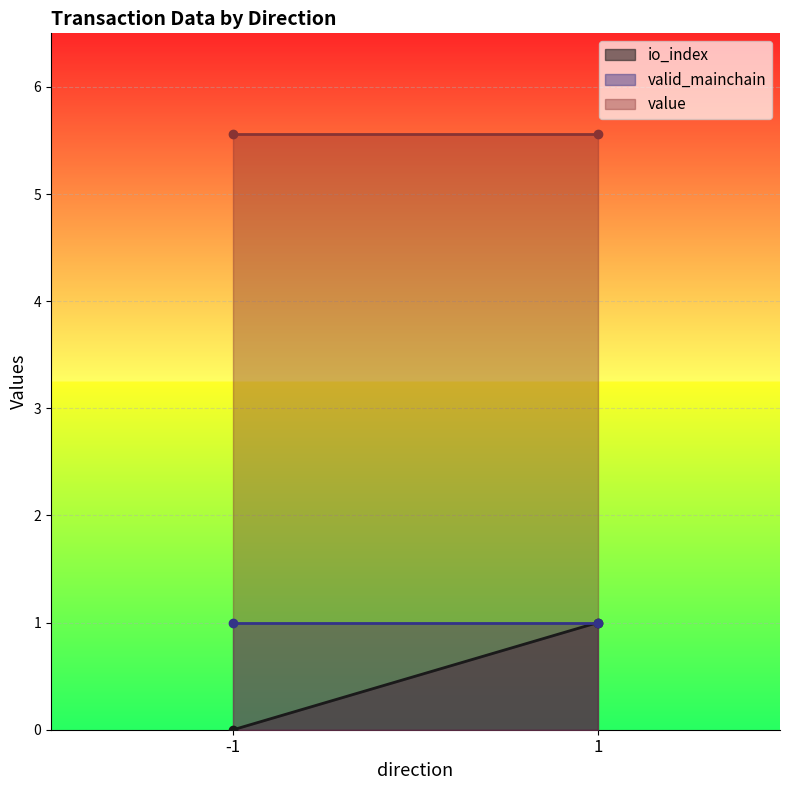

At which label does io_index reach its peak?

1